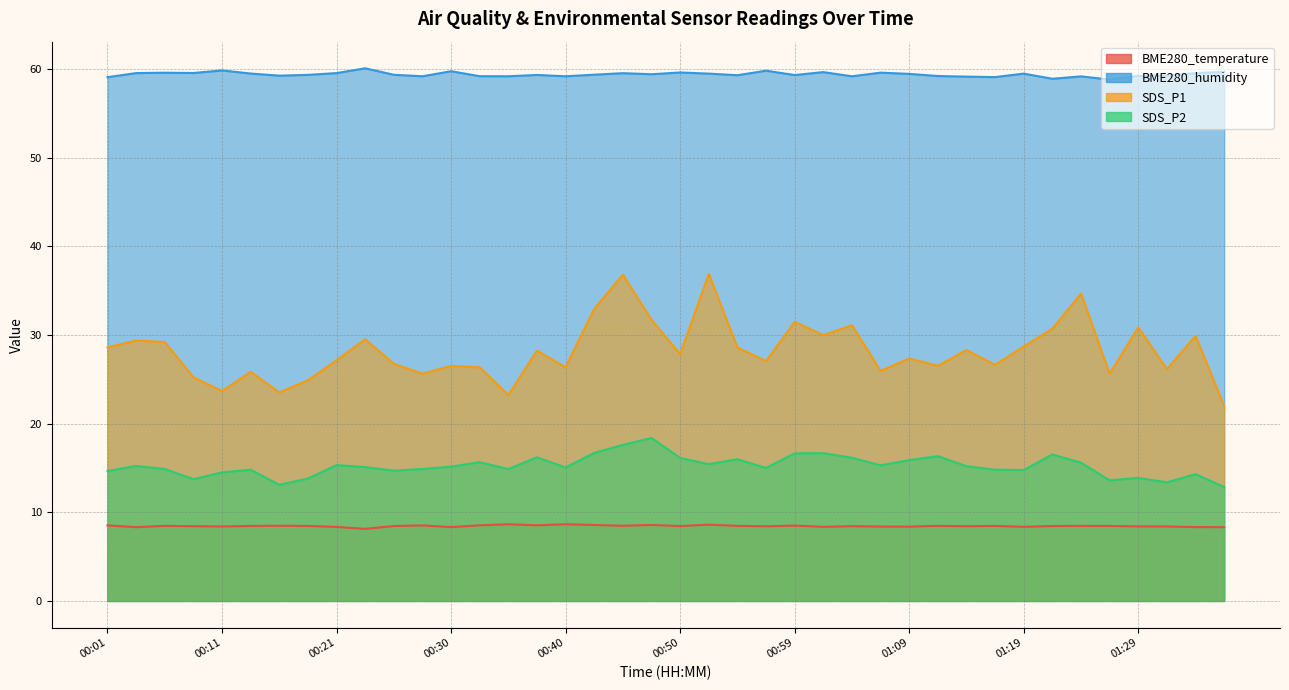

Which series has the largest total across all categories?

BME280_humidity